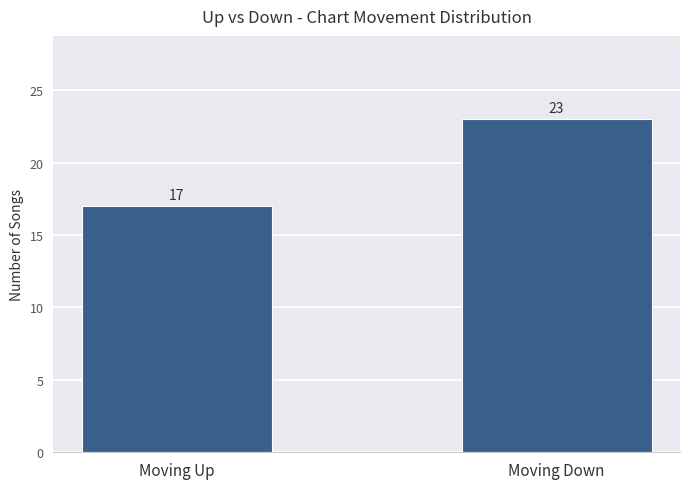

What is the label of the 1st bar from the right?

Moving Down